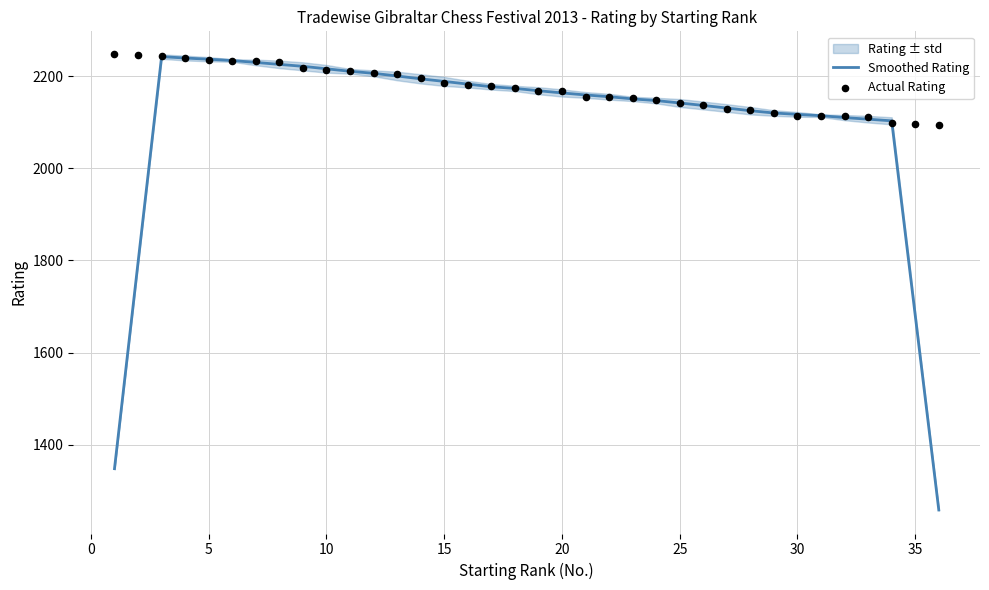

Which series contains the lowest Y value?

Smoothed Rating